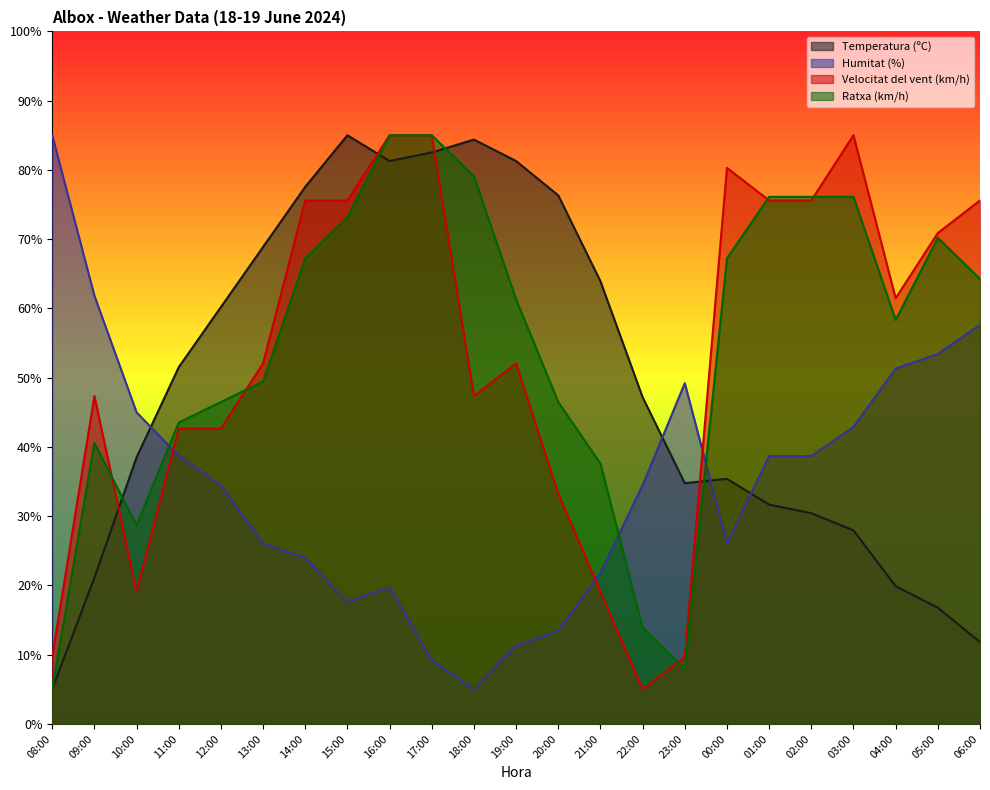

What is the difference between the highest and lowest values at 03:00?

57.1